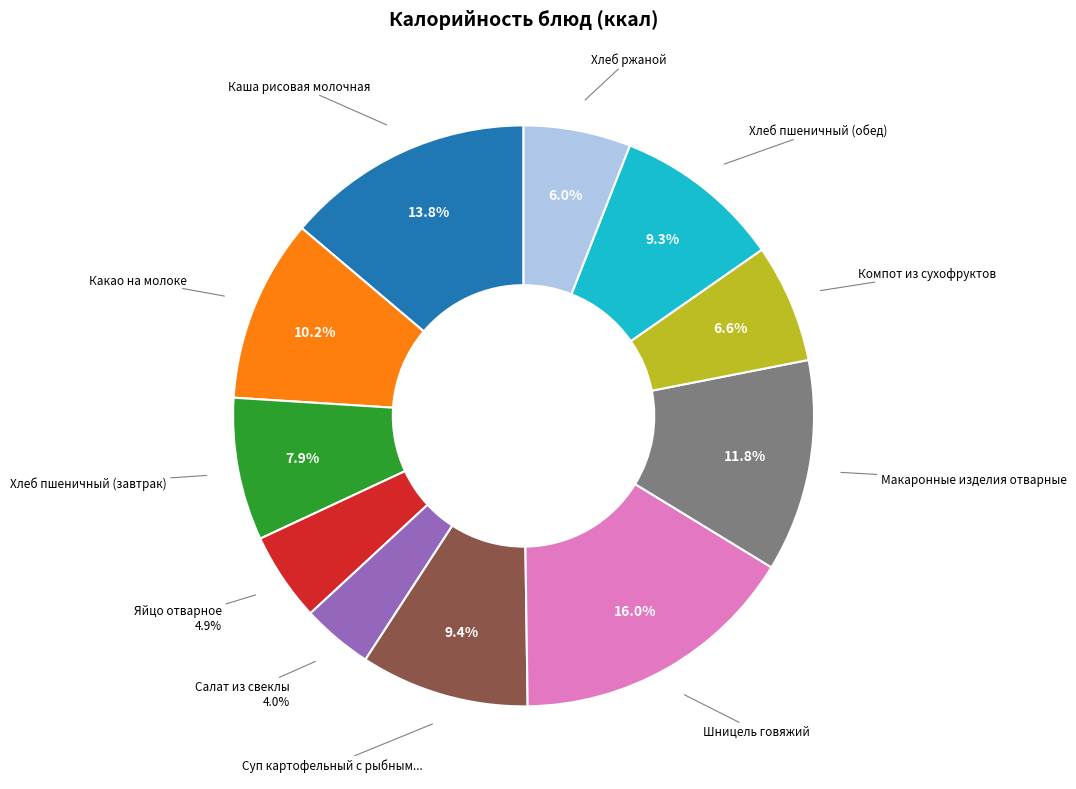

Is there a majority slice in this chart?

No